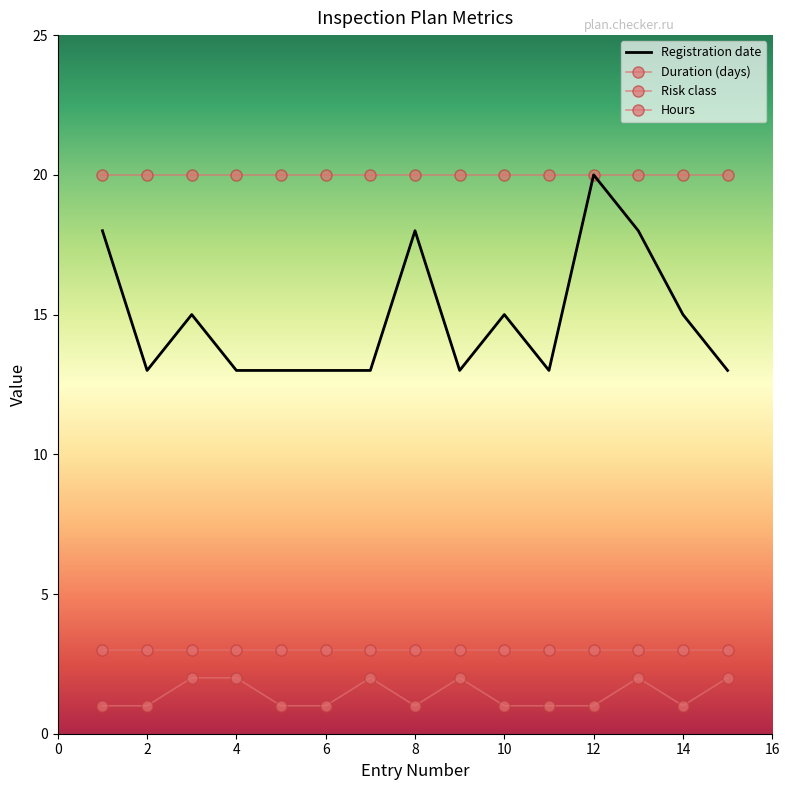

What is the minimum value for Risk class?

3